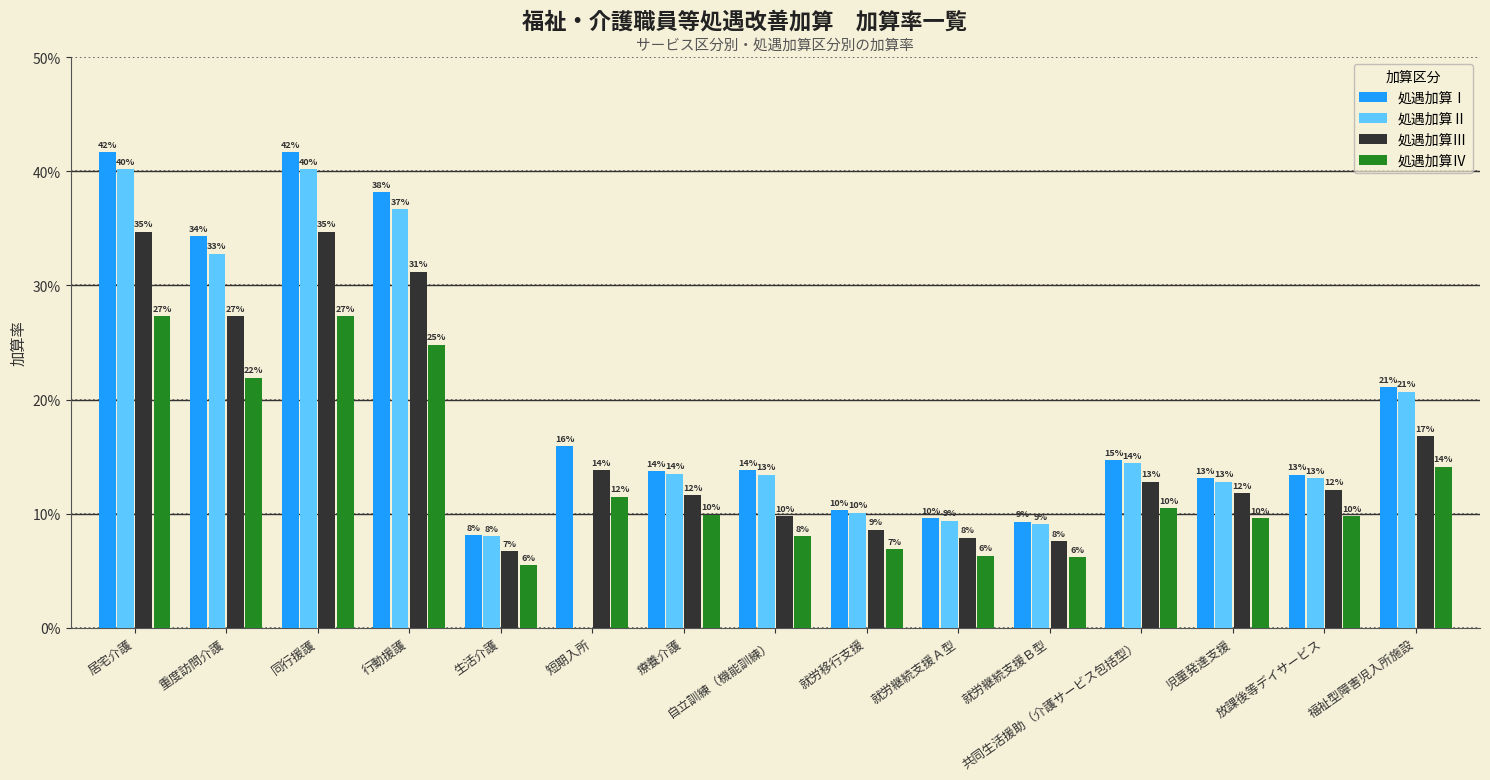

Which series has the largest total across all categories?

処遇加算Ⅰ